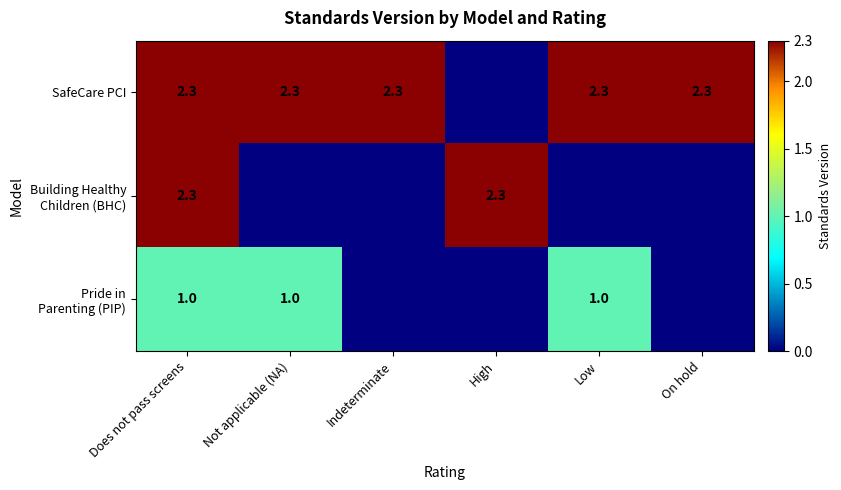

The value of SafeCare PCI at On hold is 0.8. True or false?

False